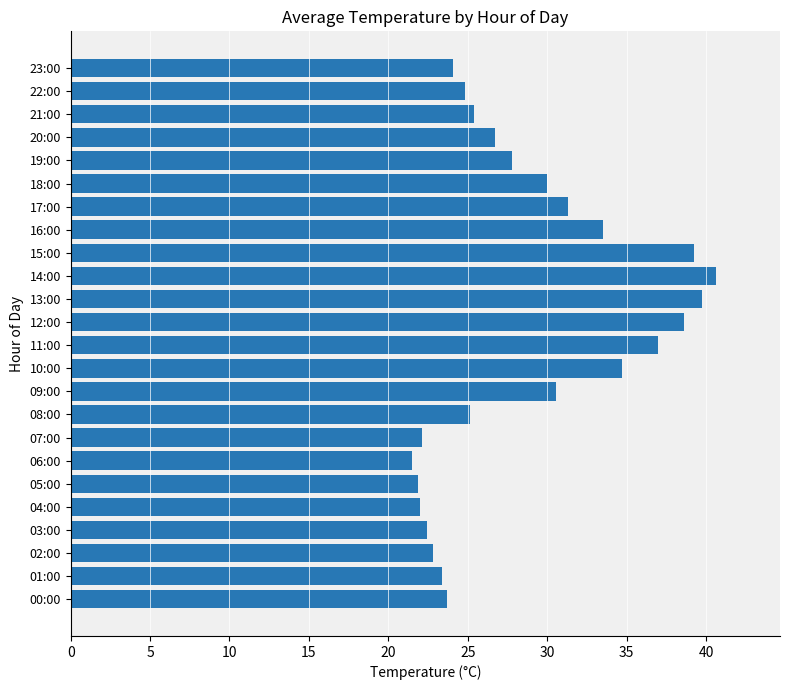

Between 01:00 and 07:00, which is larger?

01:00